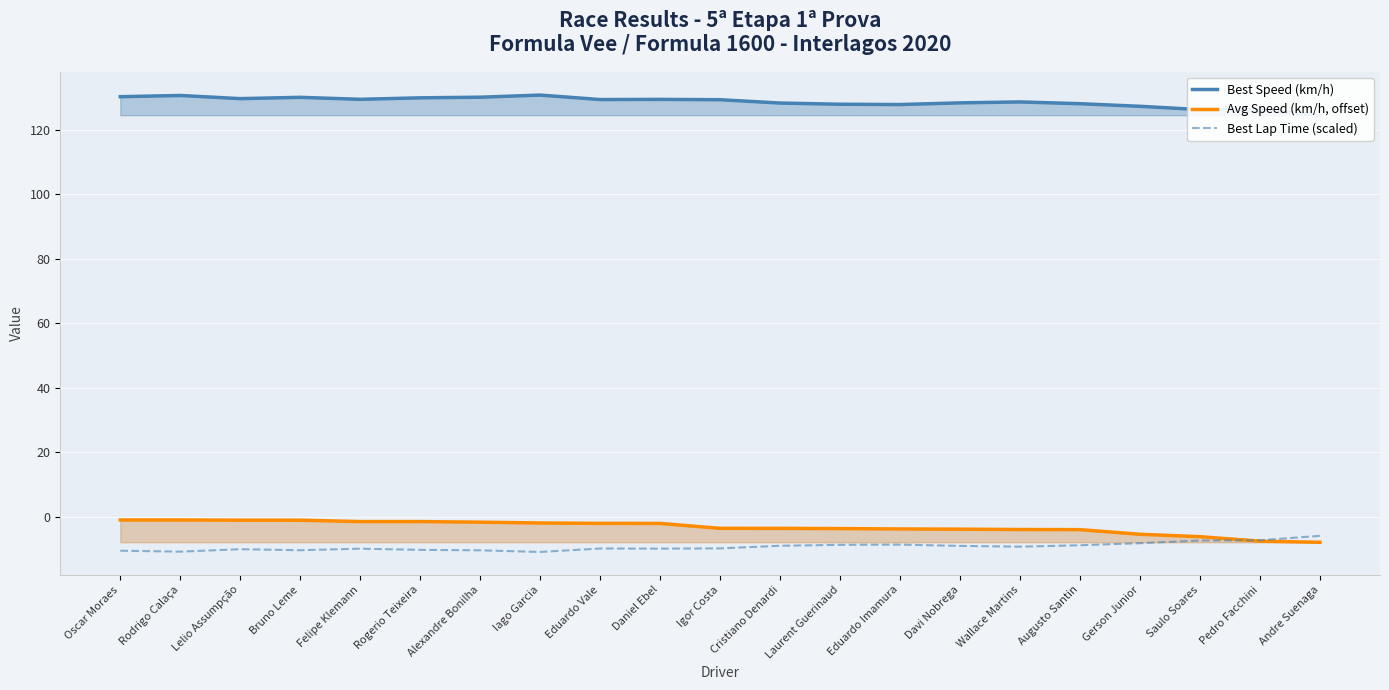

At which category does the chart reach its peak across all series?

Iago Garcia